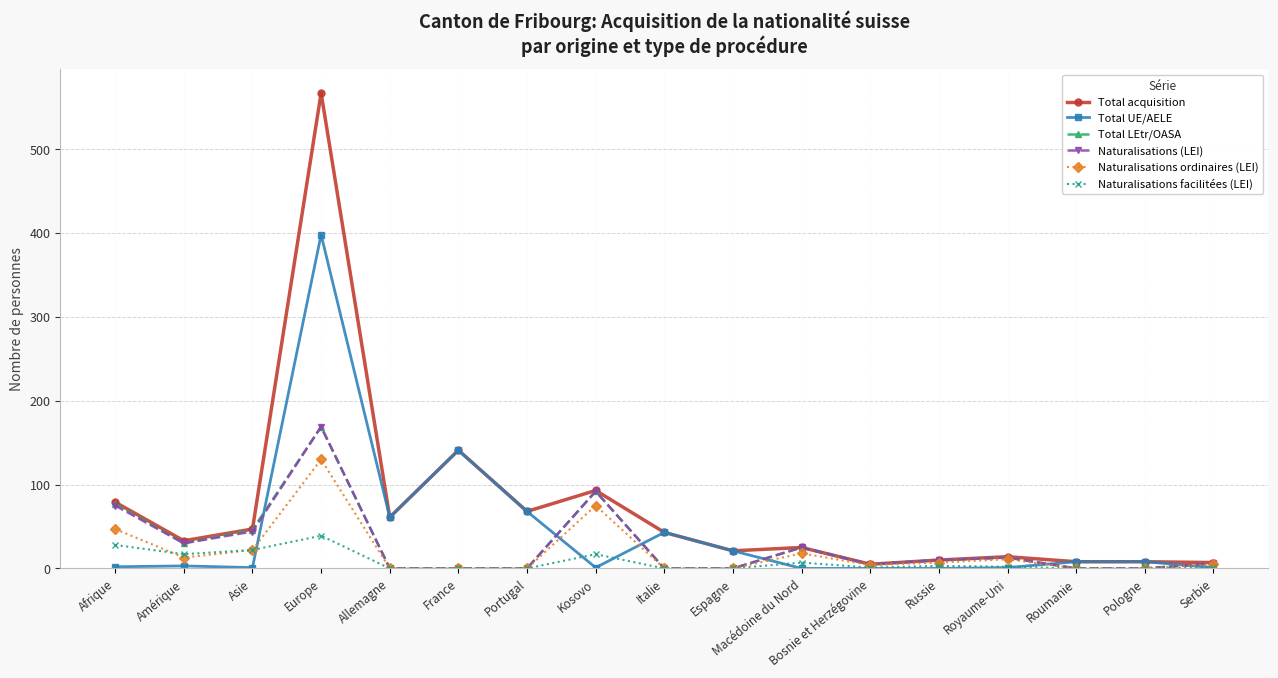

What is the difference between the maximum and minimum values in the Naturalisations (LEI) series?

169